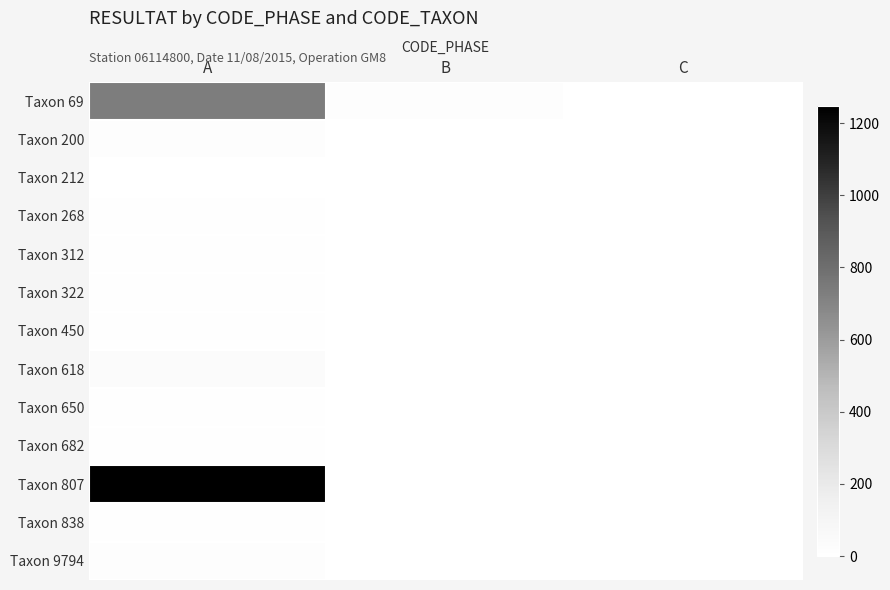

Reading right to left, extract all data points from this chart.

Taxon 69: C=0	B=23	A=736
Taxon 200: C=0	B=0	A=22
Taxon 212: C=0	B=0	A=4
Taxon 268: C=0	B=0	A=5
Taxon 312: C=0	B=0	A=12
Taxon 322: C=0	B=0	A=8
Taxon 450: C=0	B=0	A=10
Taxon 618: C=0	B=0	A=37
Taxon 650: C=0	B=0	A=14
Taxon 682: C=0	B=0	A=5
Taxon 807: C=0	B=0	A=1248
Taxon 838: C=0	B=0	A=6
Taxon 9794: C=0	B=0	A=18